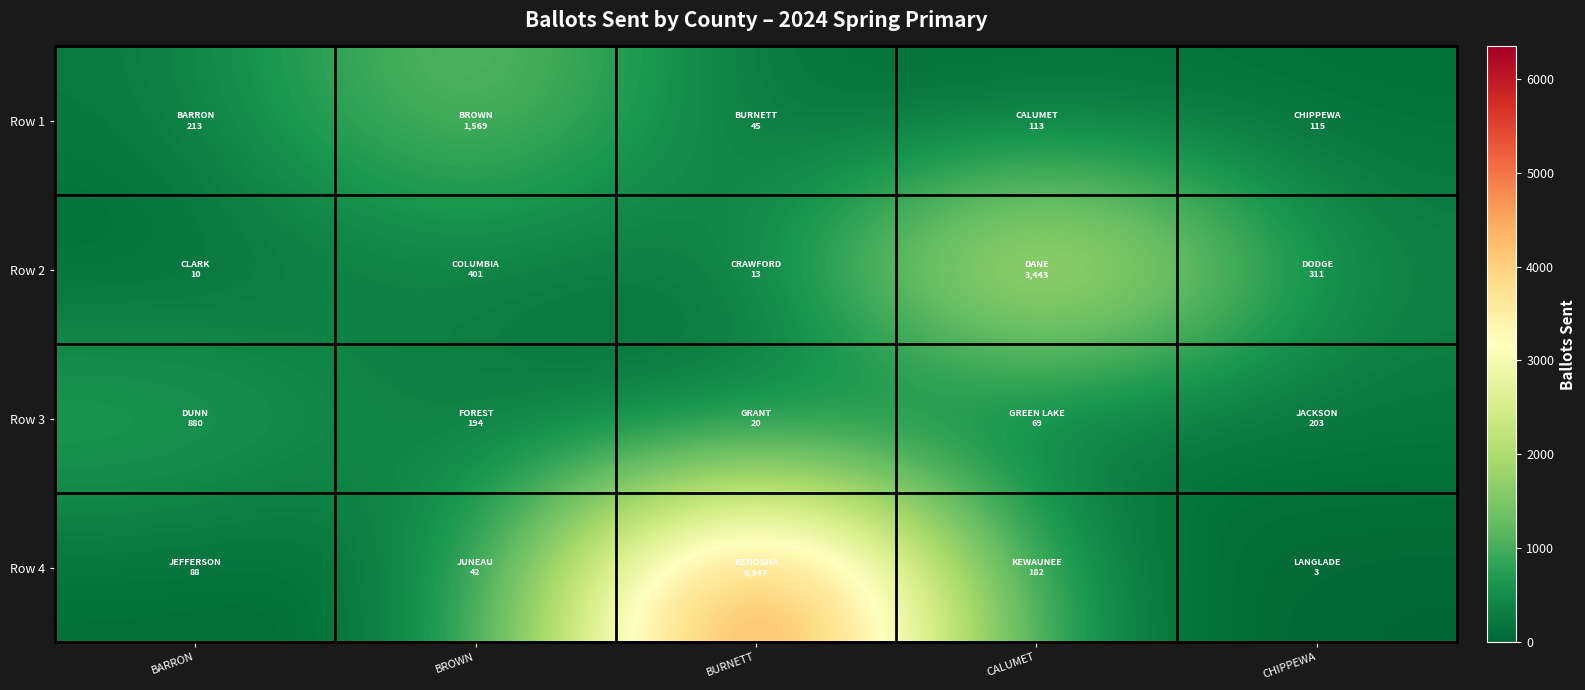

Count the number of data series in this chart.

4